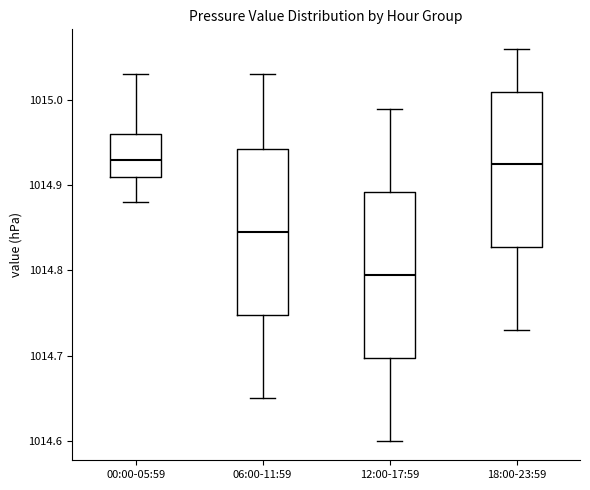

Where is the lower edge of the box for 00:00-05:59 on the y-axis? The values are not printed on the chart, so give them approximately, as read against the axis.

1014.91